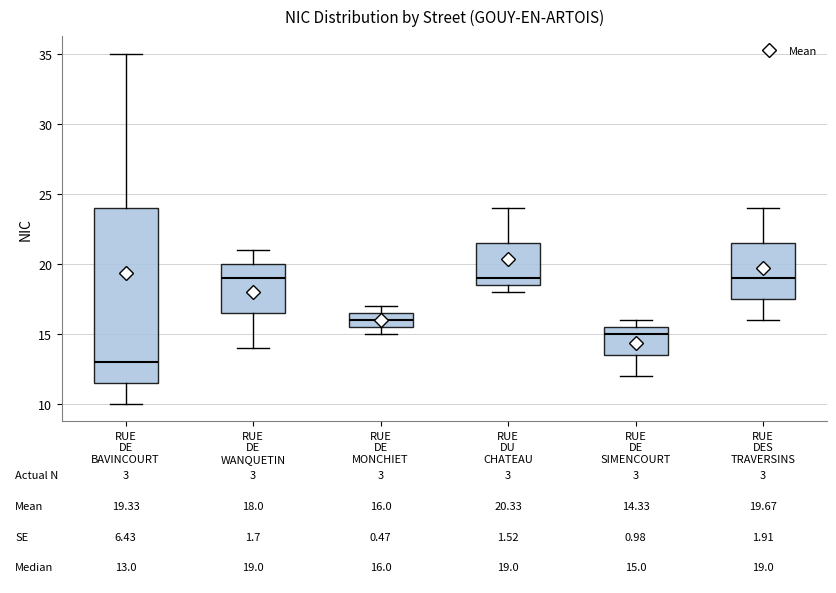

Which box is the tallest, from its lower edge to its upper edge?

RUE DE BAVINCOURT